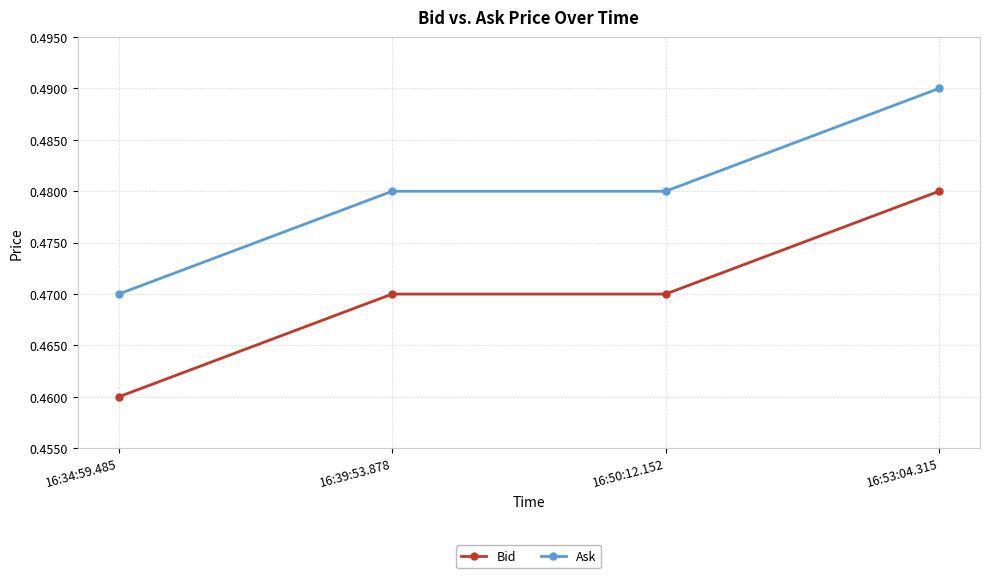

How many Bid values are between 0 and 1?

4